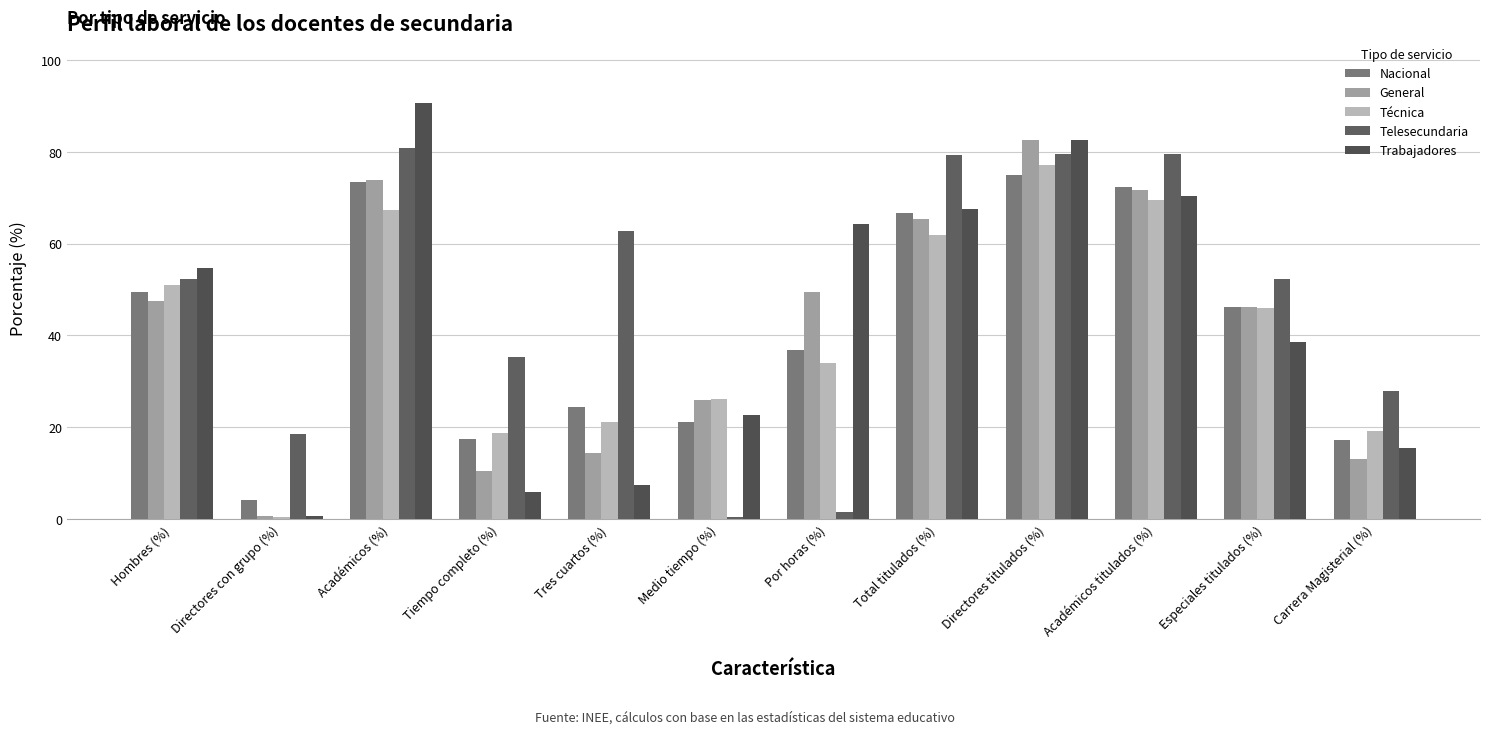

List the series in order of their peak value, highest first.

Trabajadores, General, Telesecundaria, Técnica, Nacional